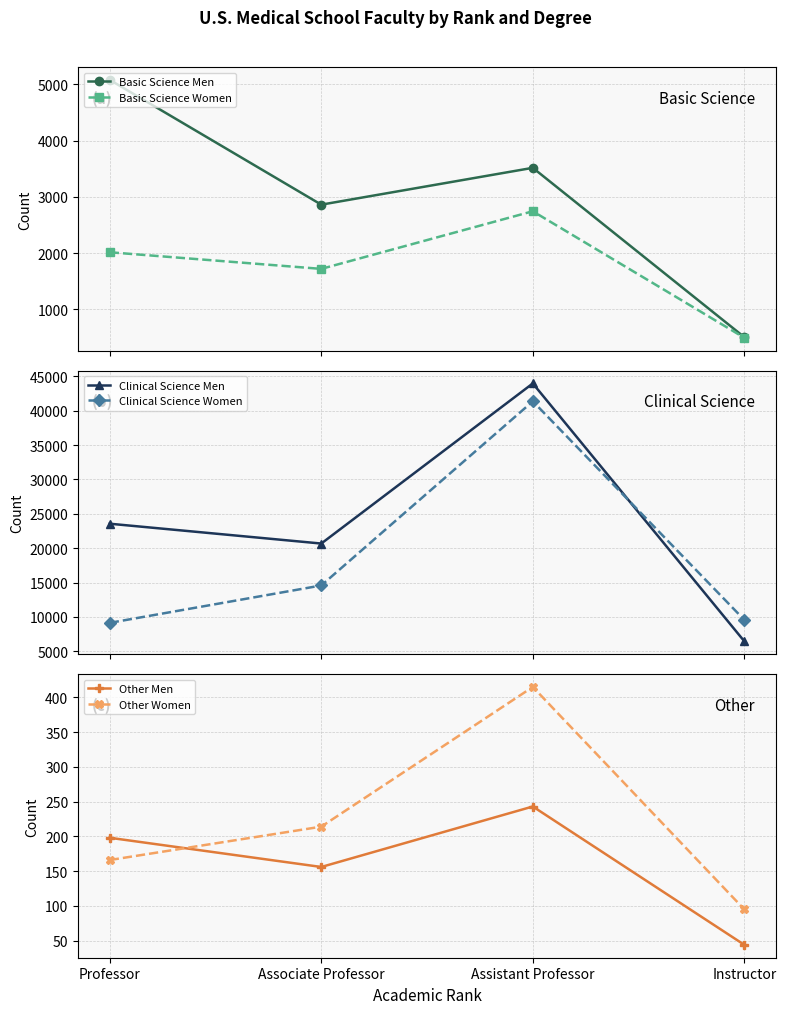

What is the label of the 2nd point from the left?

Associate Professor